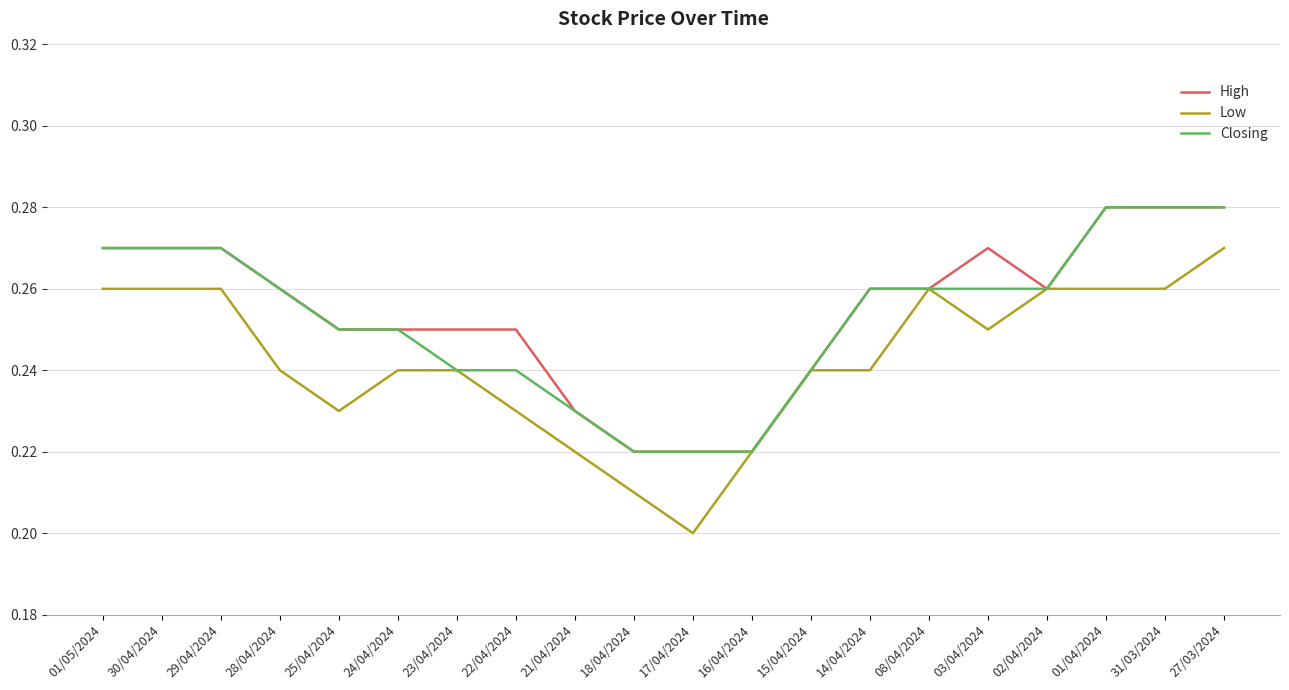

Count the Closing values in the range 0 to 1.

20